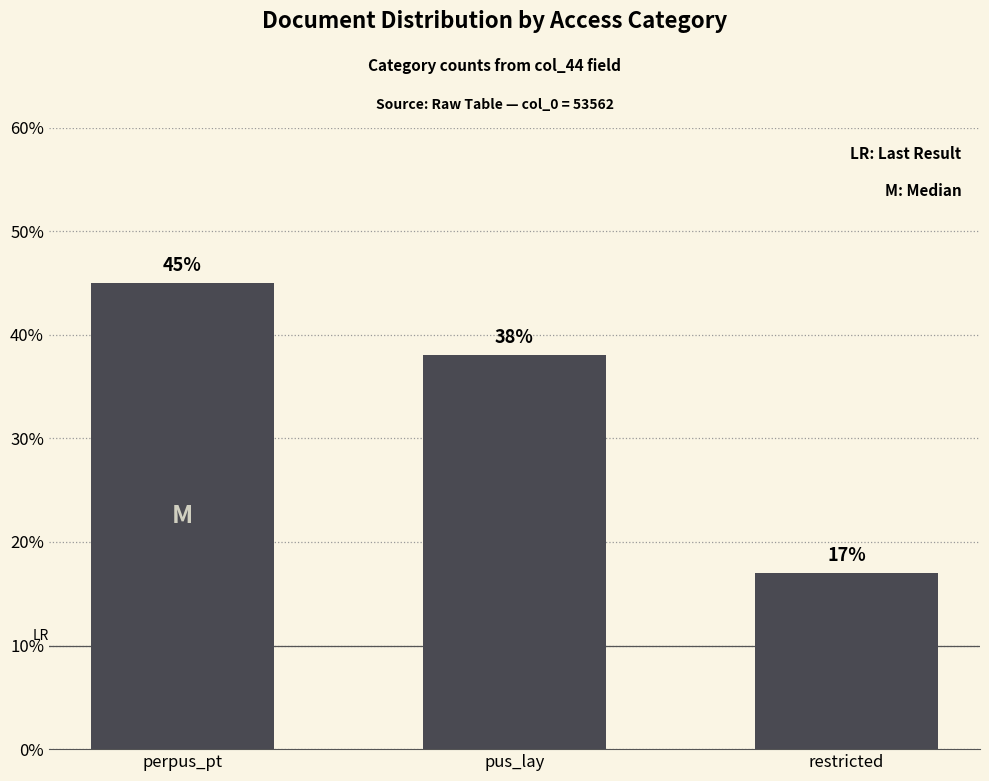

Count the values in the range 17 to 45.

3